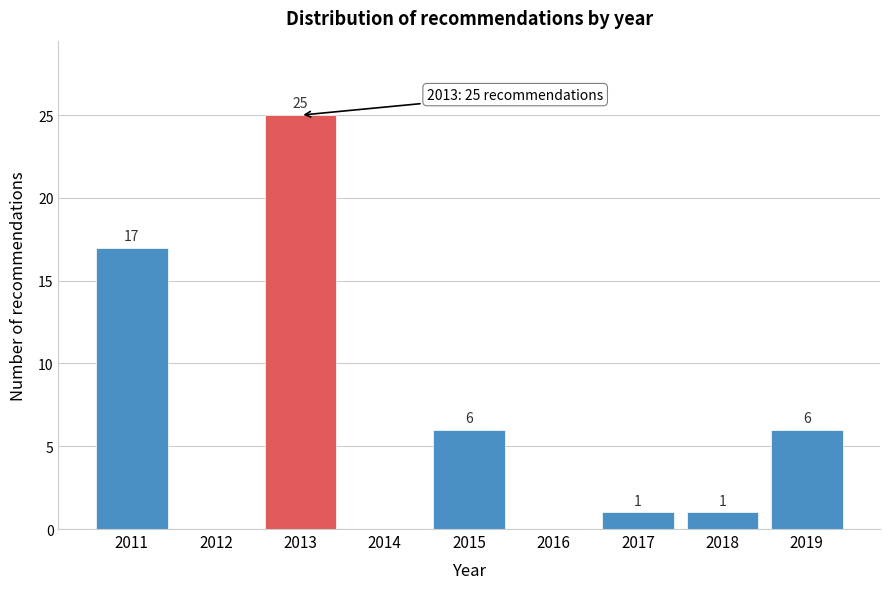

Reading left to right, extract all data points from this chart.

2011=17	2012=0	2013=25	2014=0	2015=6	2016=0	2017=1	2018=1	2019=6